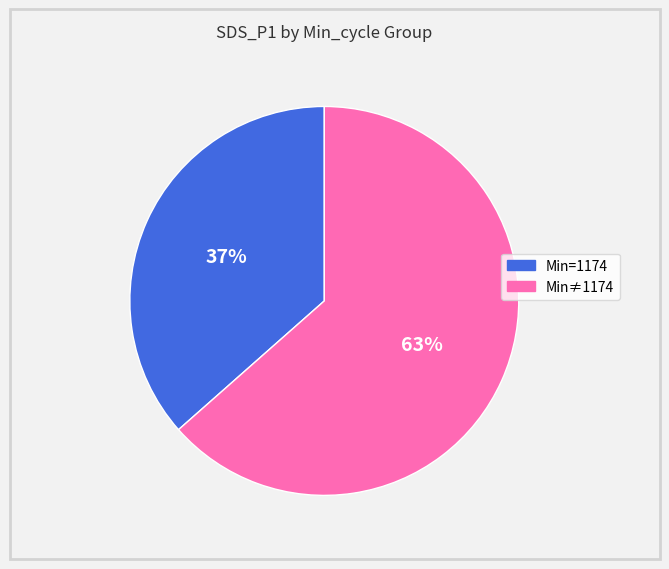

Does any single category account for the majority?

Yes